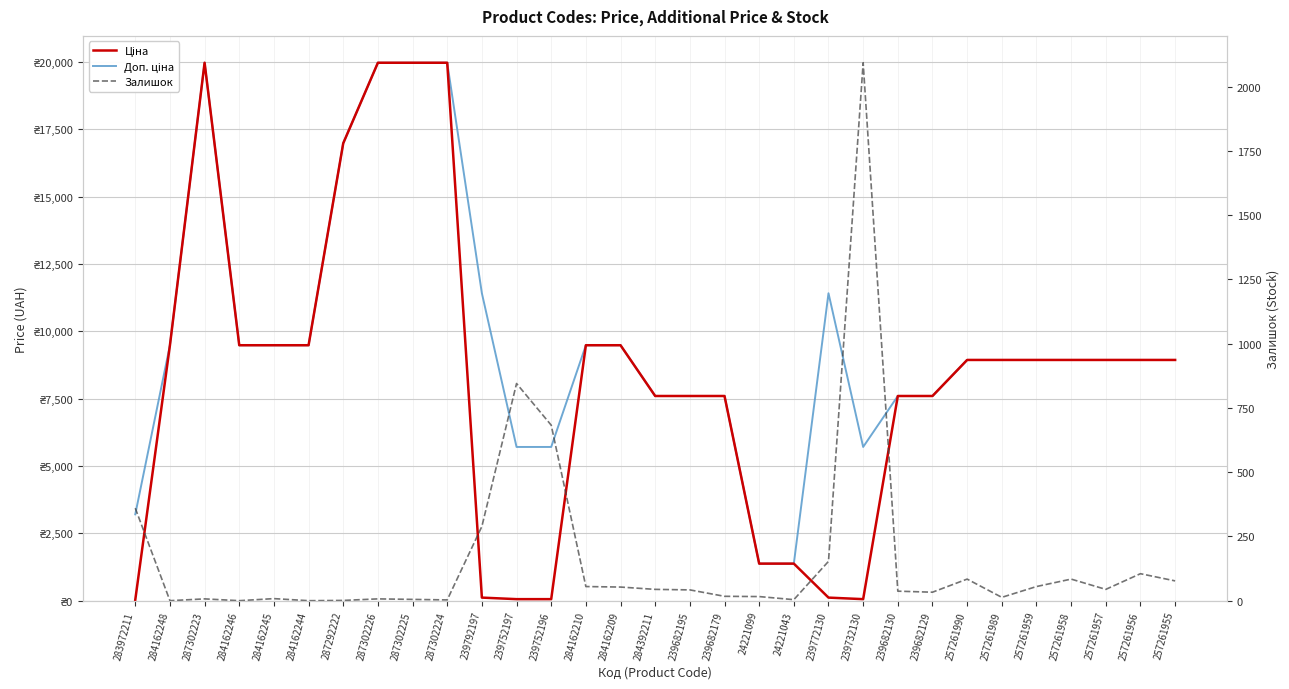

What is the value of the Ціна point at the 14th from the left?

9480.1